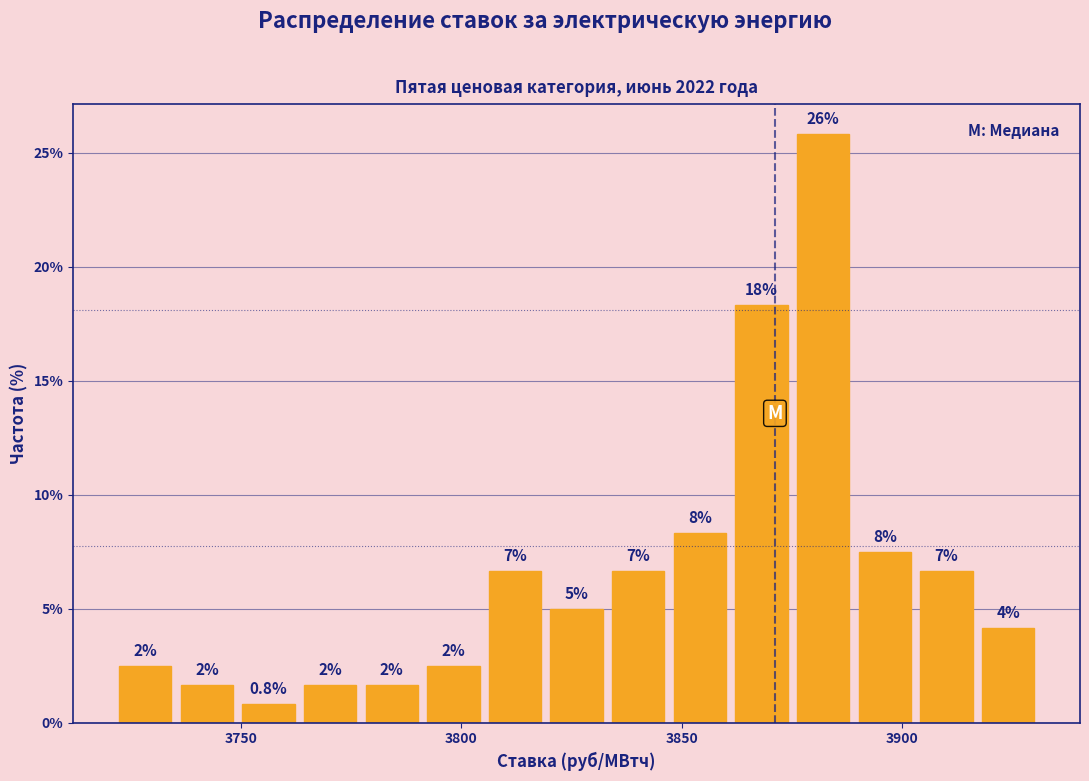

Around what value on the x-axis is the tallest bar? Give the approximate position of its centre, as read against the axis.

3880